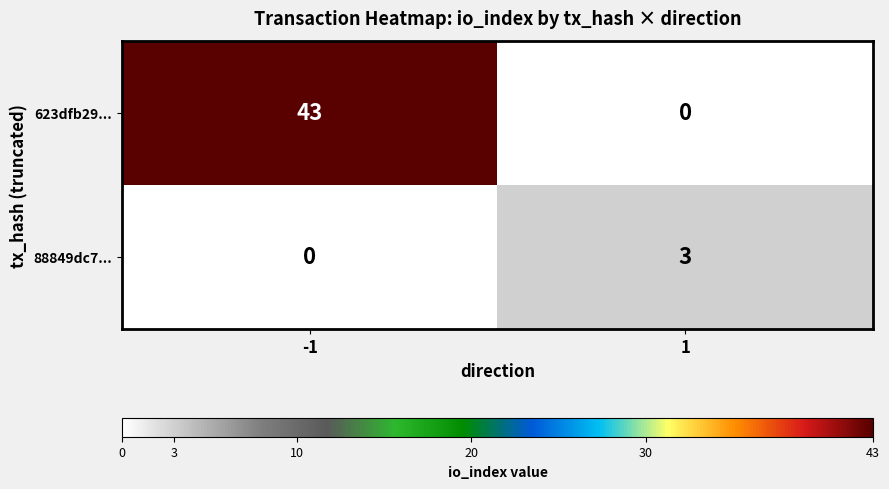

What is the total value across all series at 1?

3